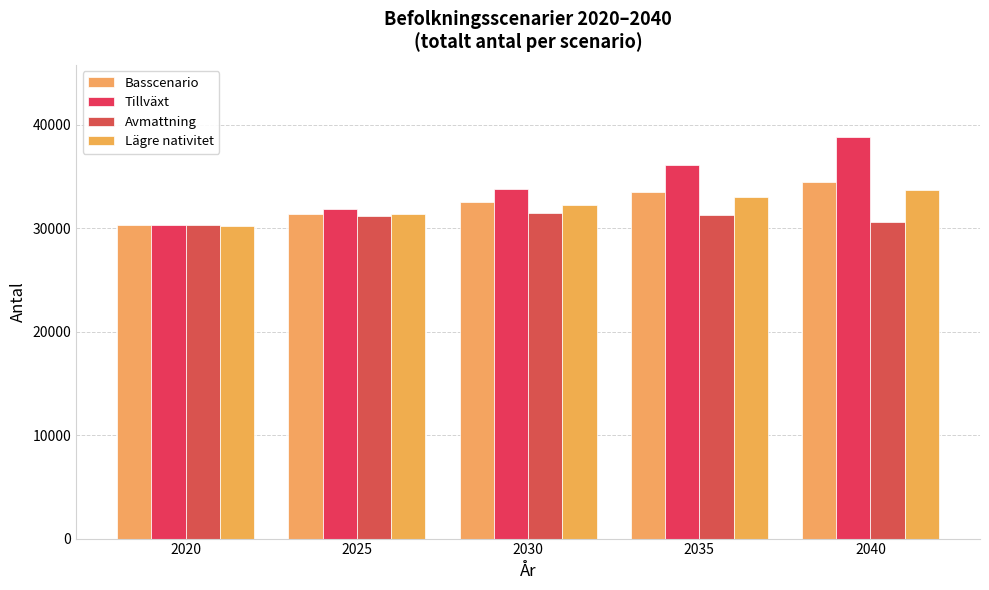

What is the sum of all Avmattning values?

154748